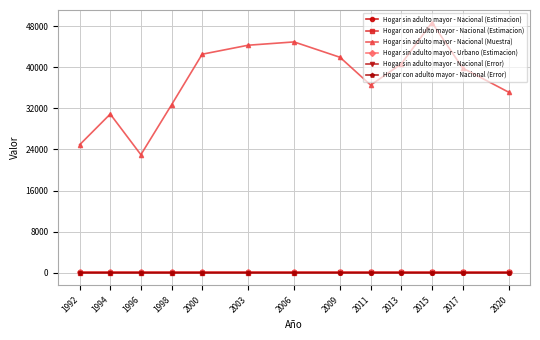

What is the value of the Hogar sin adulto mayor - Nacional (Error) point at the 11th from the left?

0.4